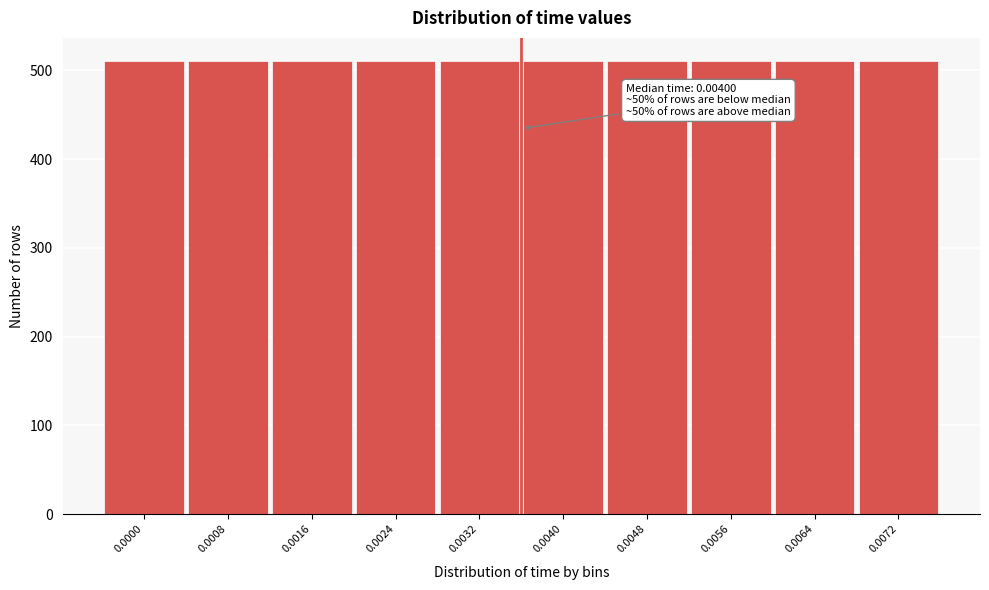

What is the value of the 4th bar from the left?

510